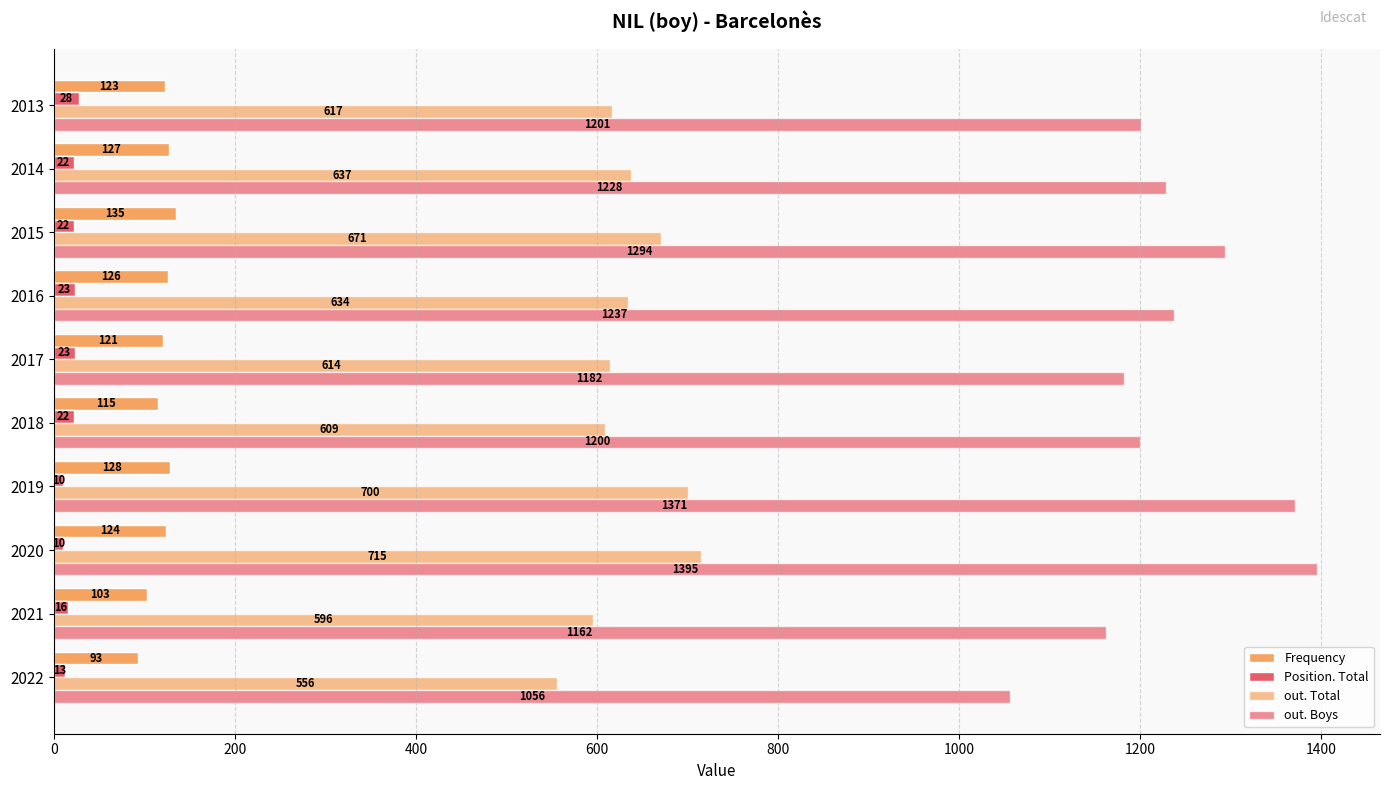

Which series has the widest spread of values?

out. Boys